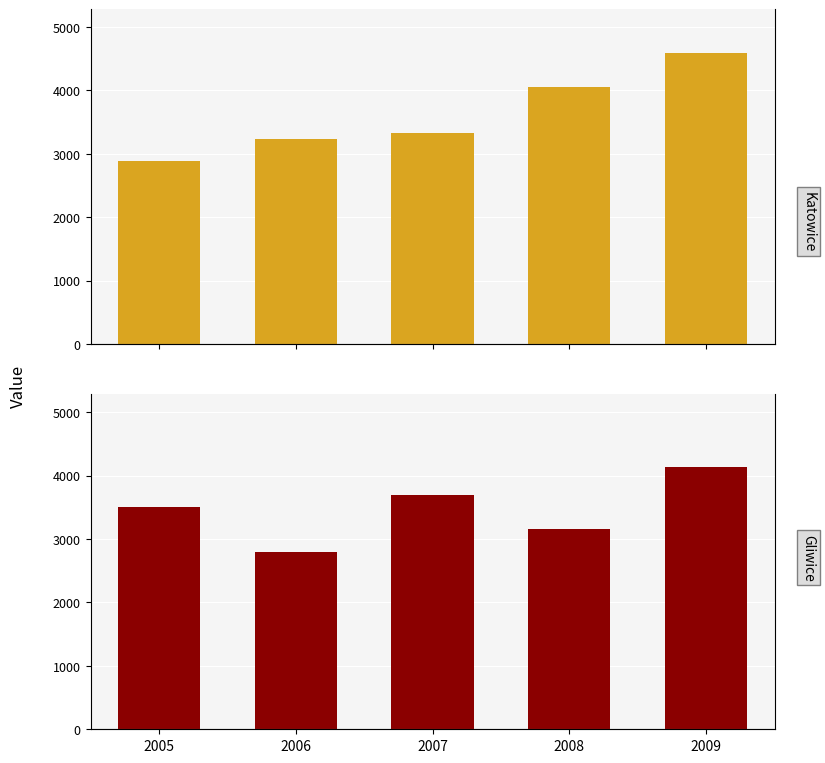

What is the difference between the maximum and minimum values in the Katowice series?

1710